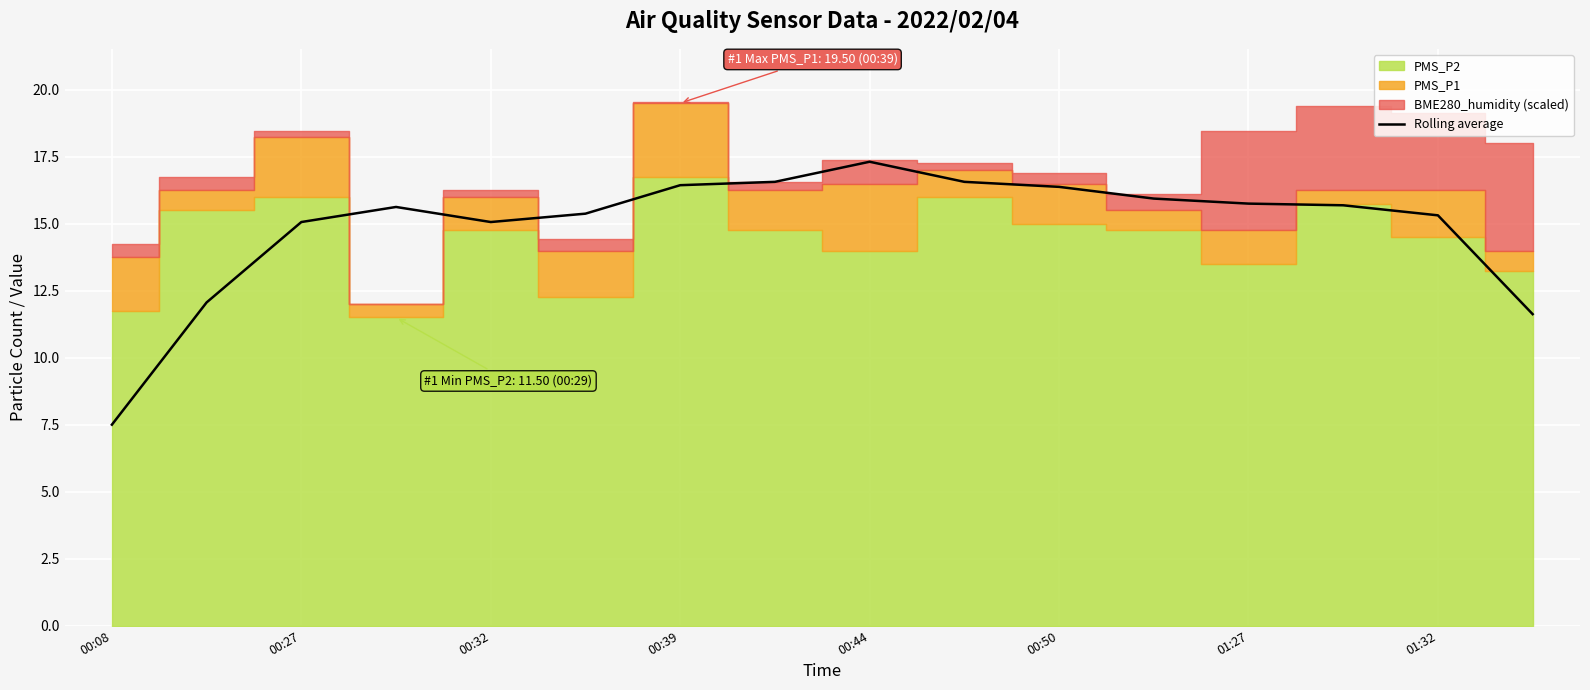

Read the value at 9.

16.6